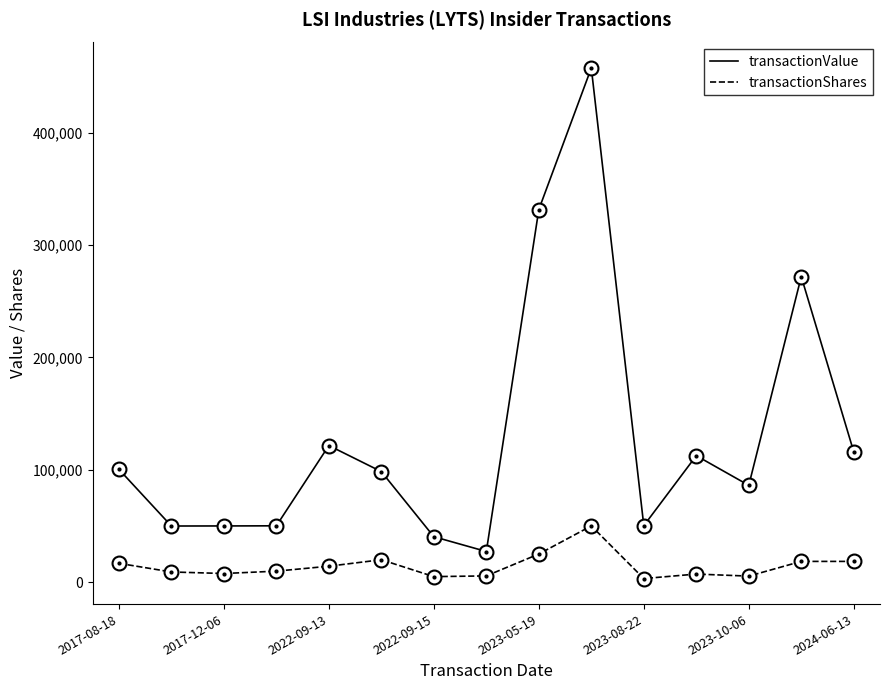

Which series has the largest range (max minus min)?

transactionValue